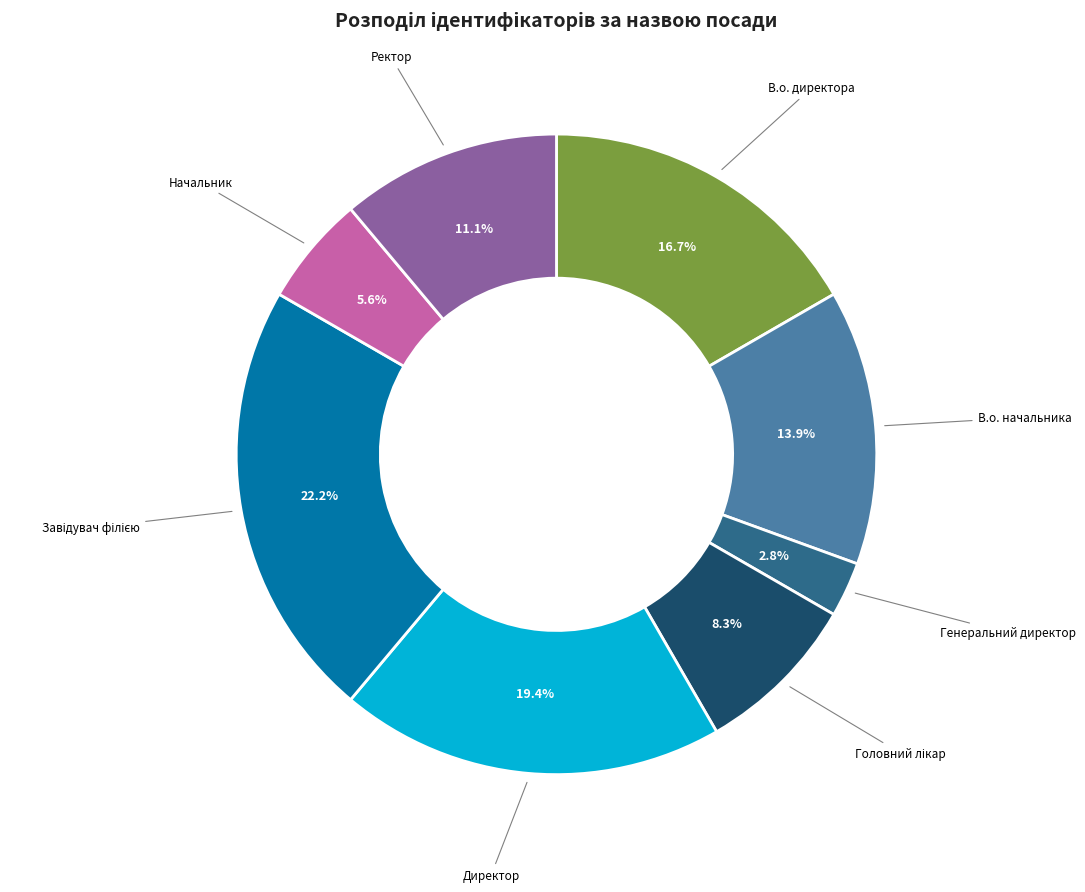

Is there any slice that represents more than half of the pie?

No